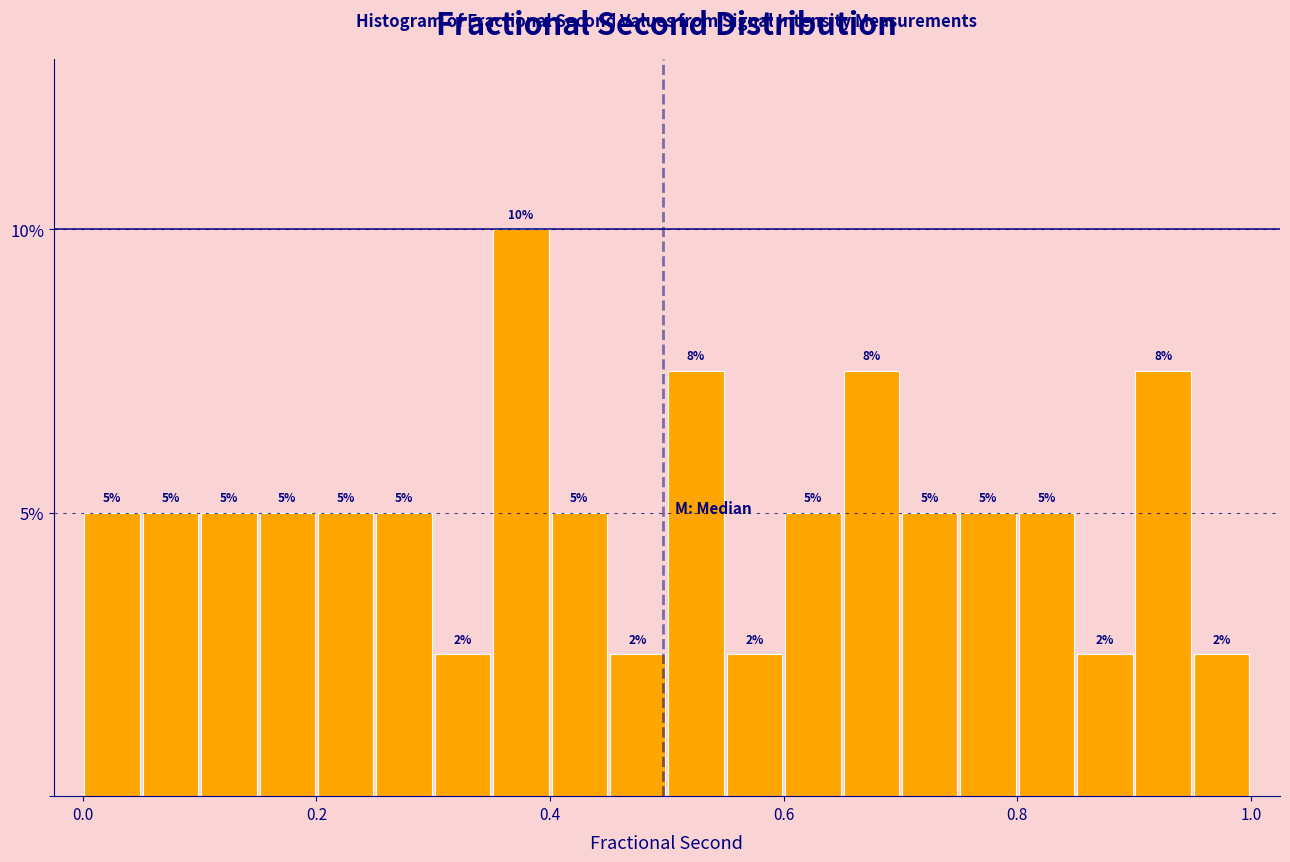

Read against the x-axis, roughly where is the centre of the tallest bar?

0.38